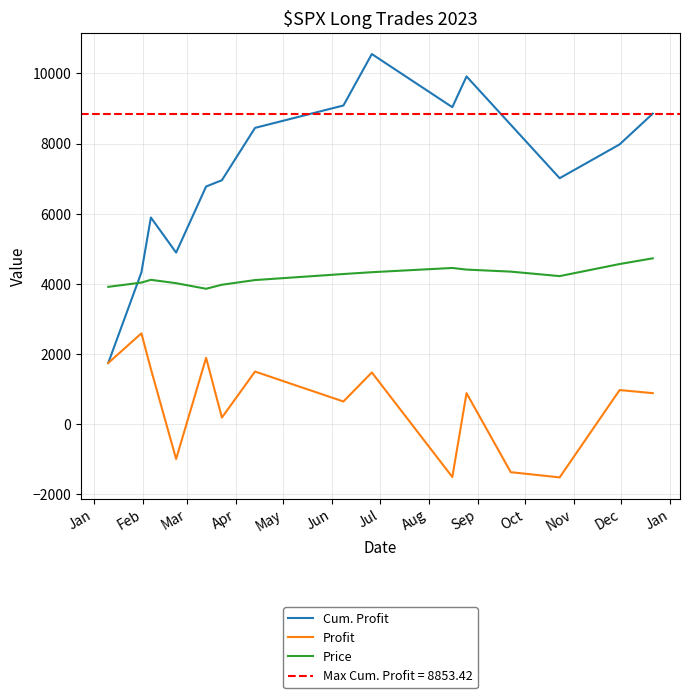

How many data points in Price are above 4217?

8